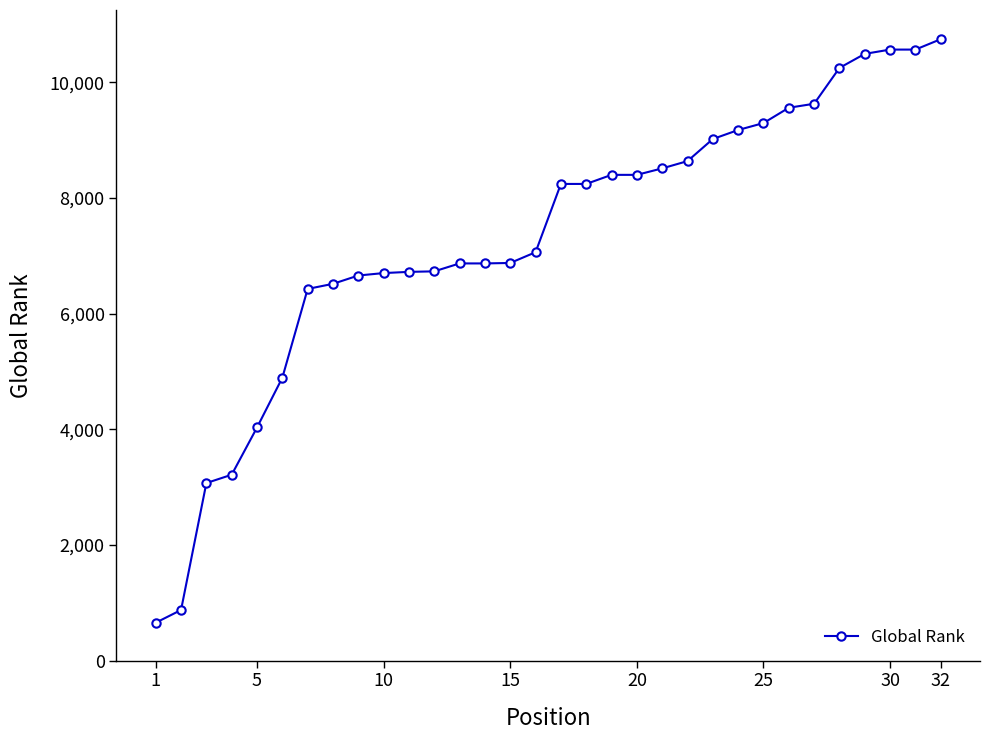

What is the difference between the maximum and minimum values?

10094